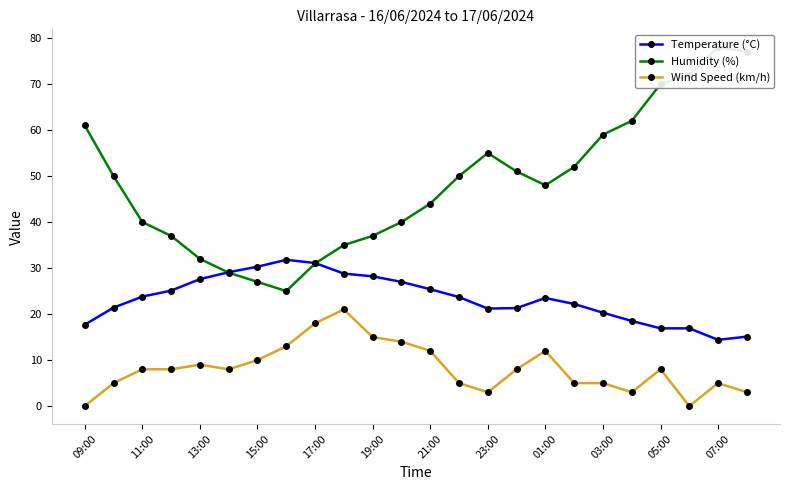

Rank the series by their average value, from lowest to highest.

Wind Speed (km/h), Temperature (°C), Humidity (%)